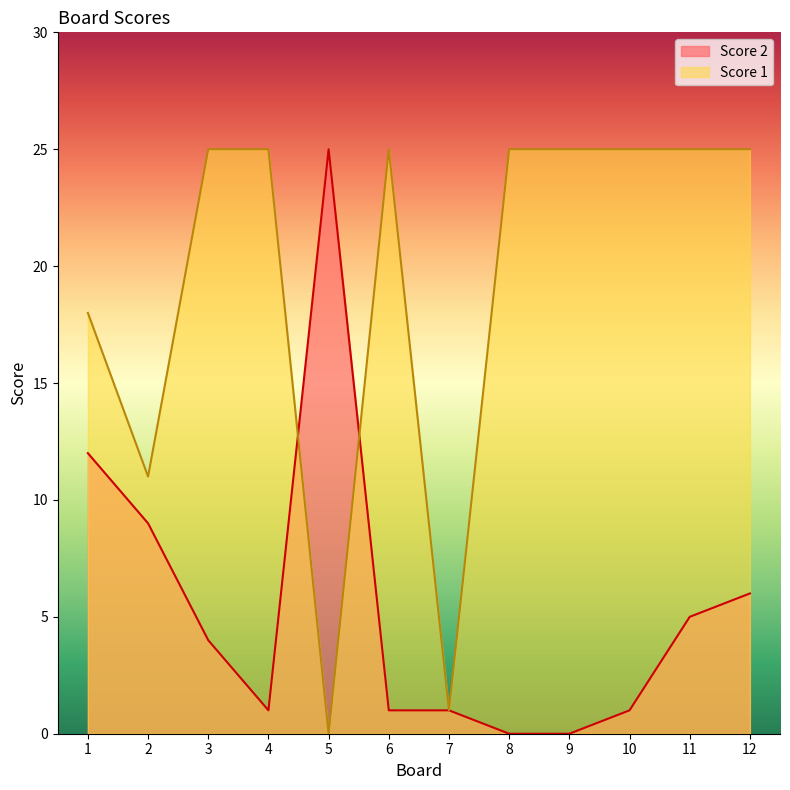

What is the difference between the Score 1 values at 10 and 7?

24